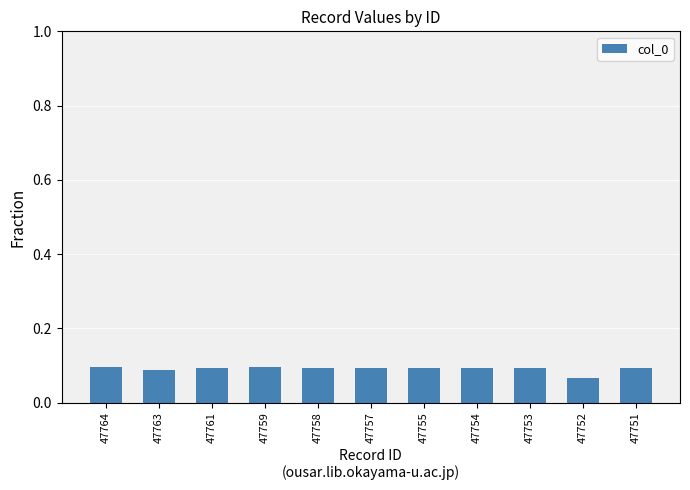

Is it true that the value at 47751 is 0.0?

False